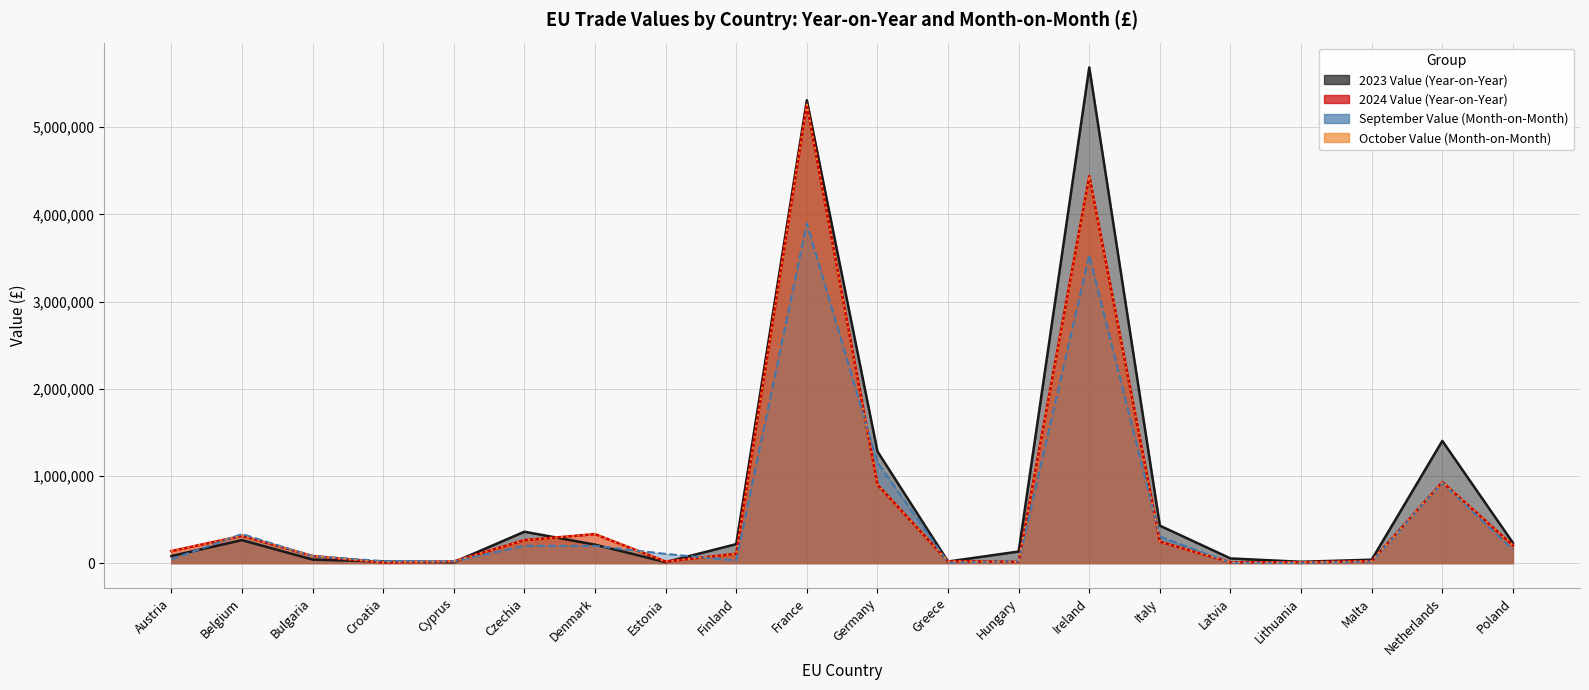

How many interior local peaks does the 2023 Value series have?

5